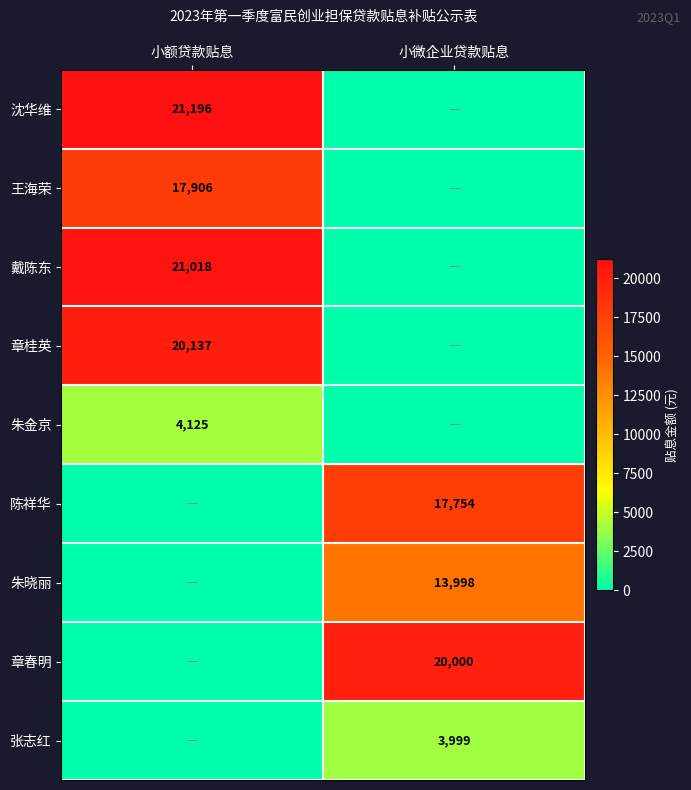

Is it true that 张志红 equals 3999 at 小微企业贷款贴息?

True